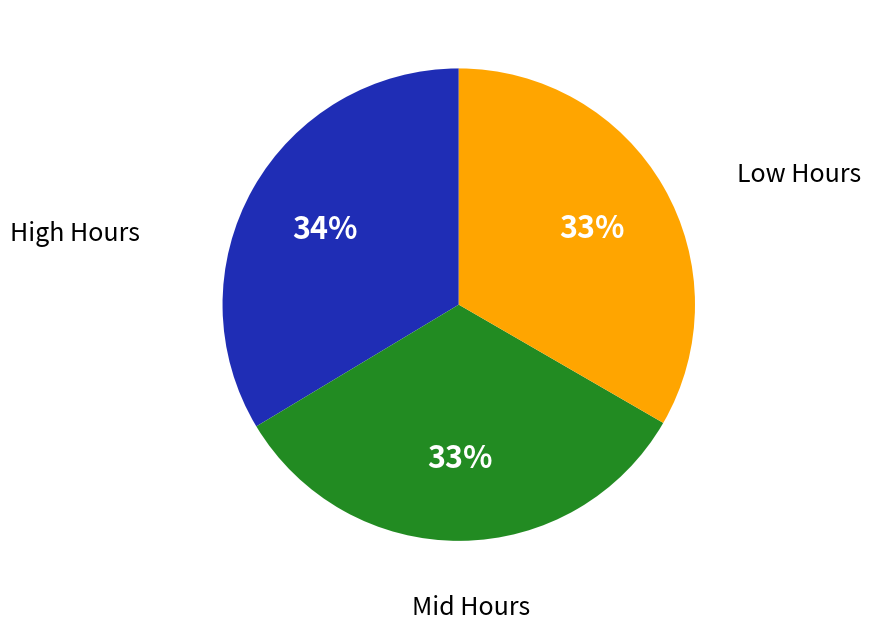

To the nearest percent, what is the average slice percentage?

33%